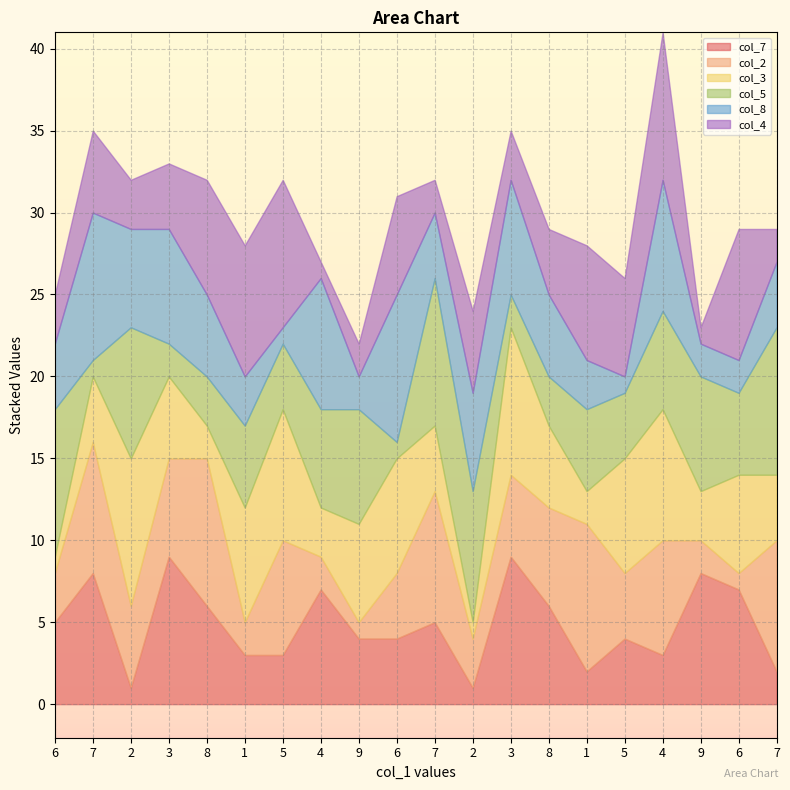

How many col_8 values are between 3 and 7?

11